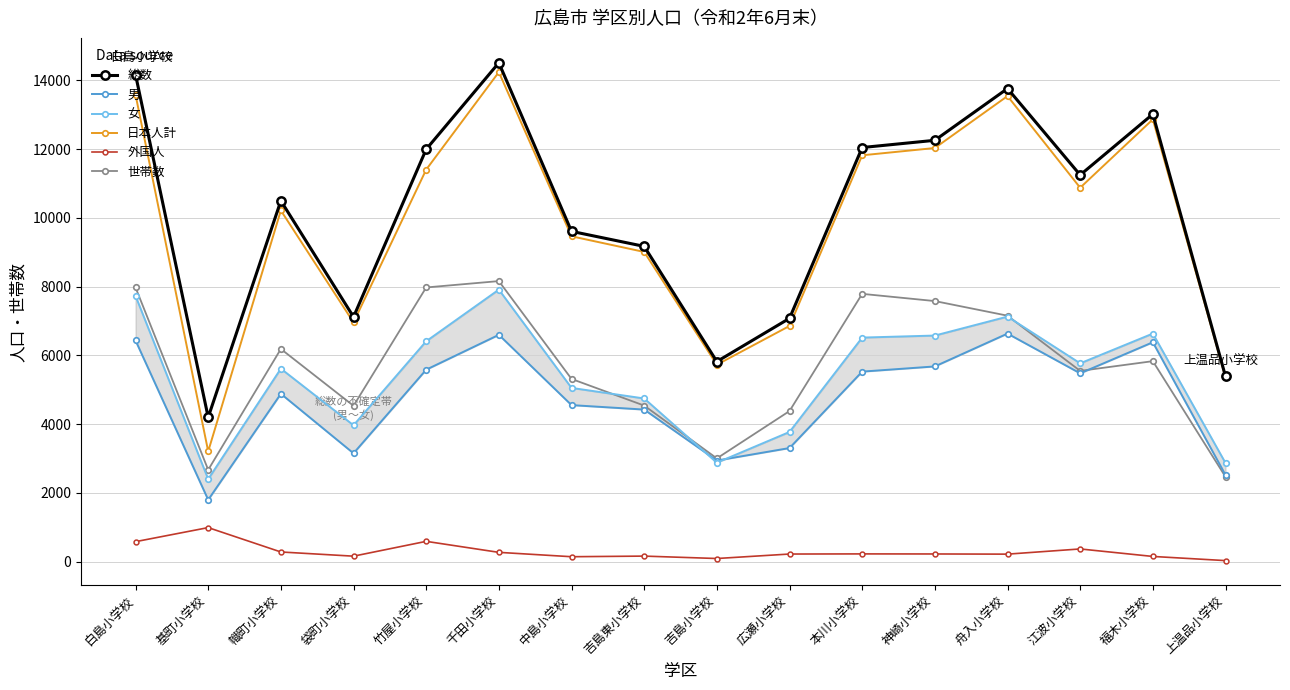

True or false: 男 and 外国人 cross at least once.

False